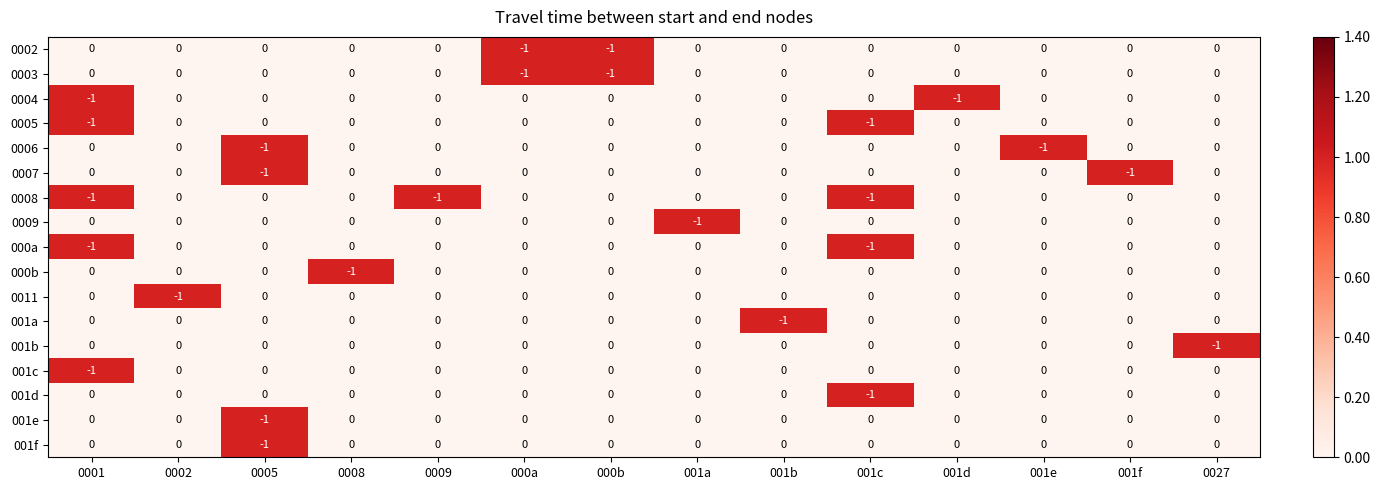

What is the difference between the highest and lowest values at 001f?

1